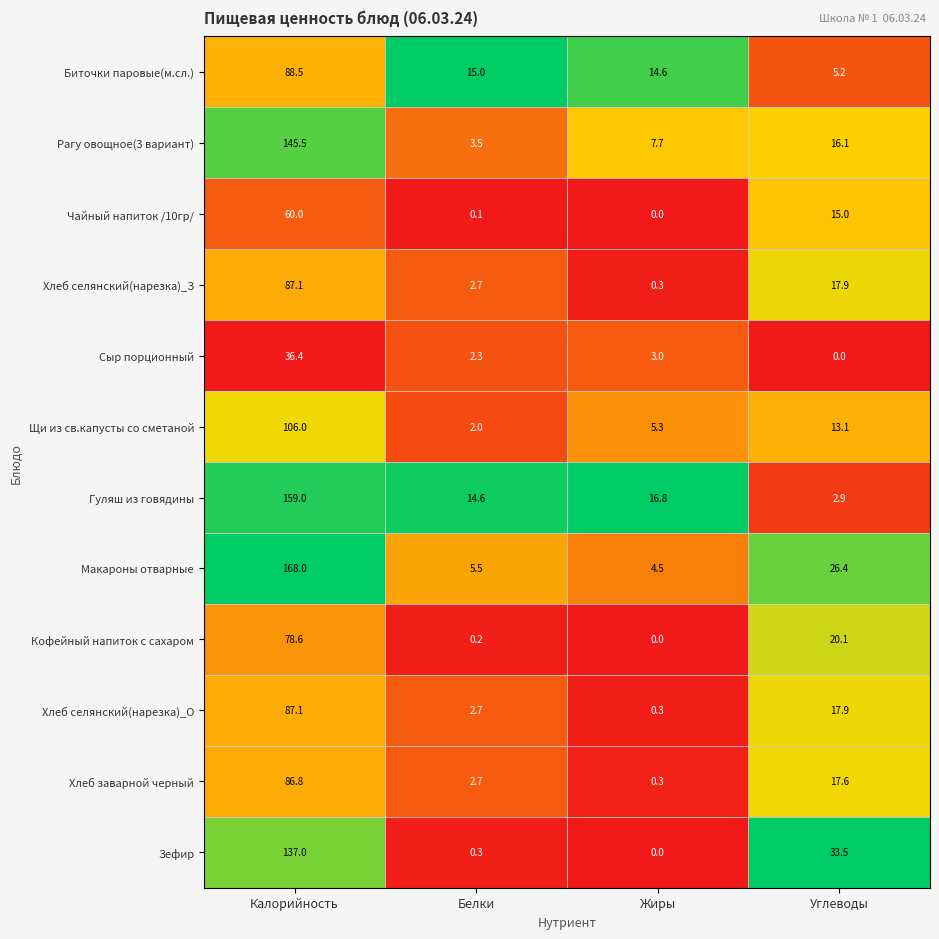

Which category has the highest value across all series?

Калорийность